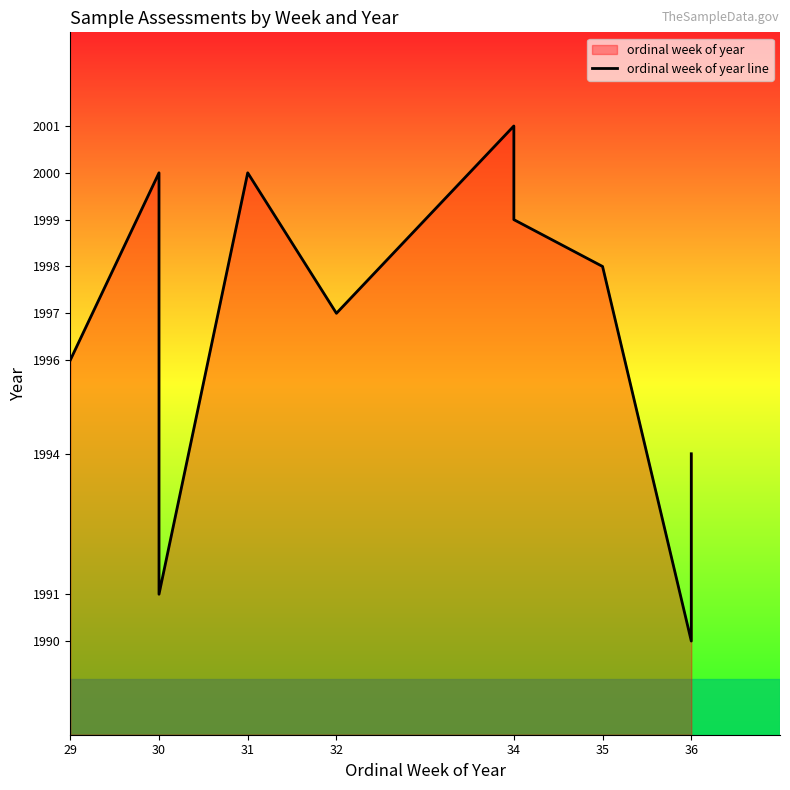

Where is the first local maximum?

30